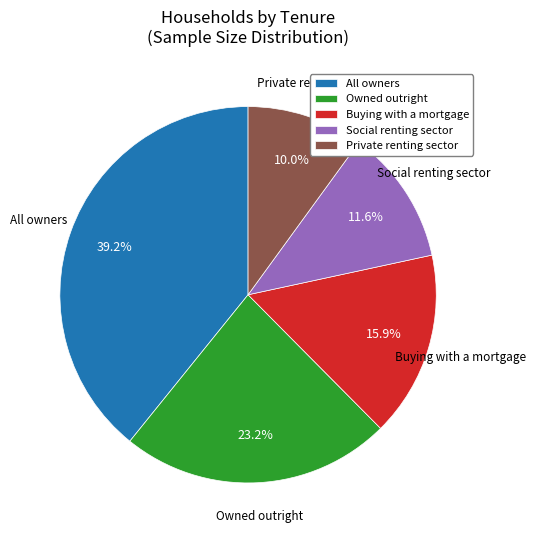

How many slices are in this pie chart?

5